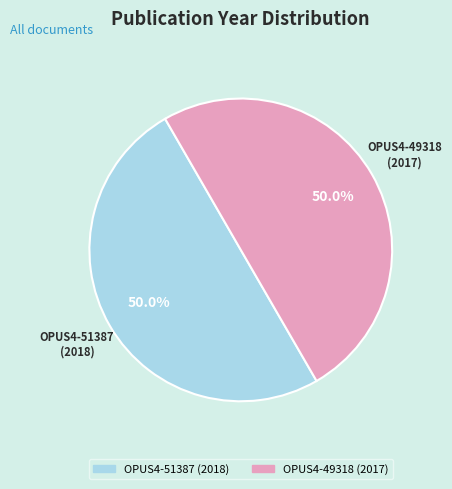

What percentage is the OPUS4-49318 slice, to the nearest percent?

50%